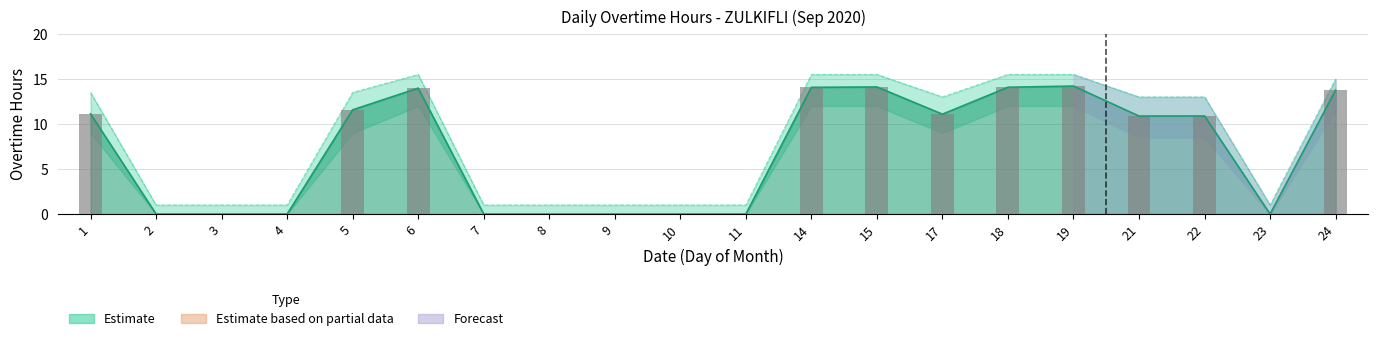

What is the sum of all Overtime Hours values?

139.8